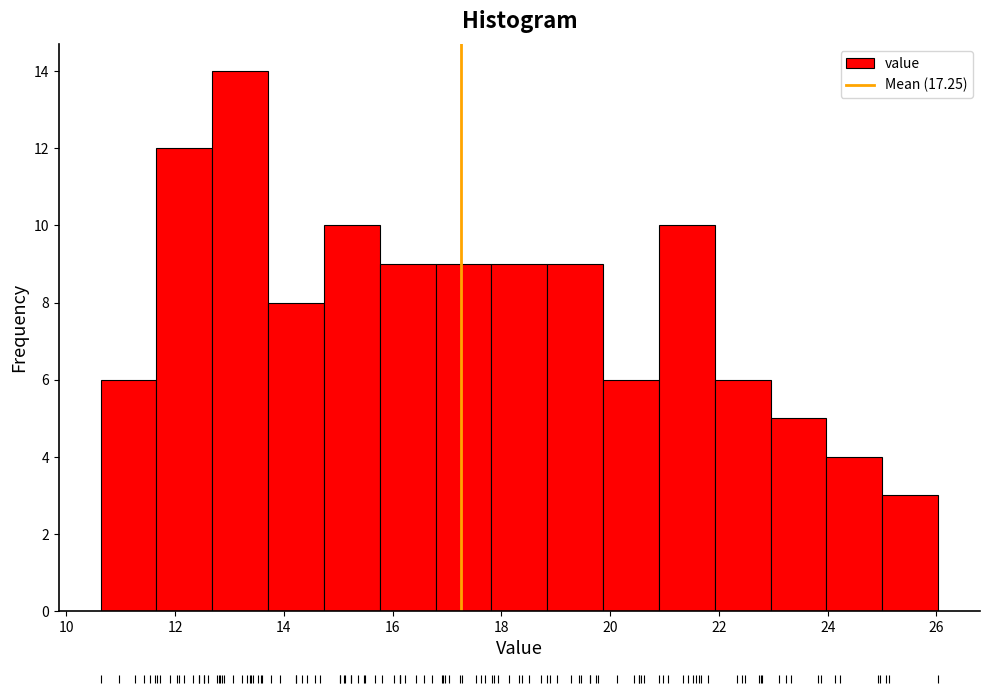

What is the height of the bar covering 23.0 to 24.0 on the x-axis? Neither the bar edges nor the heights are printed on the chart, so give them approximately, as read against the axes.

5